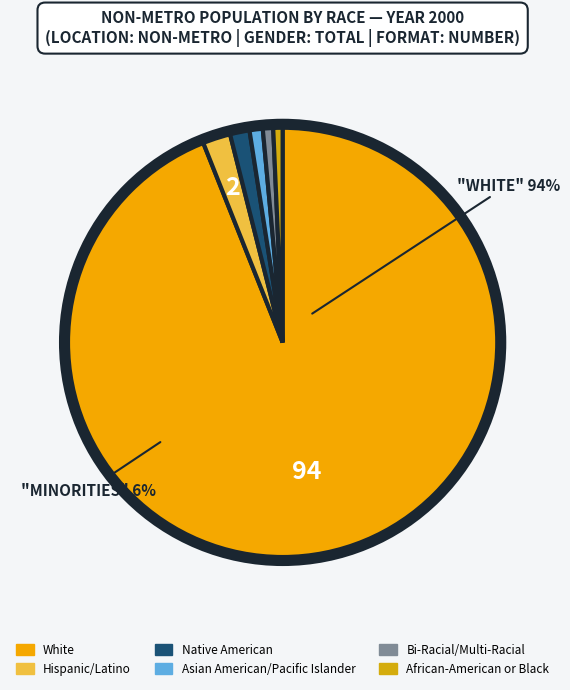

Approximately how many times larger is the value at Native American compared to African-American or Black?

2.1